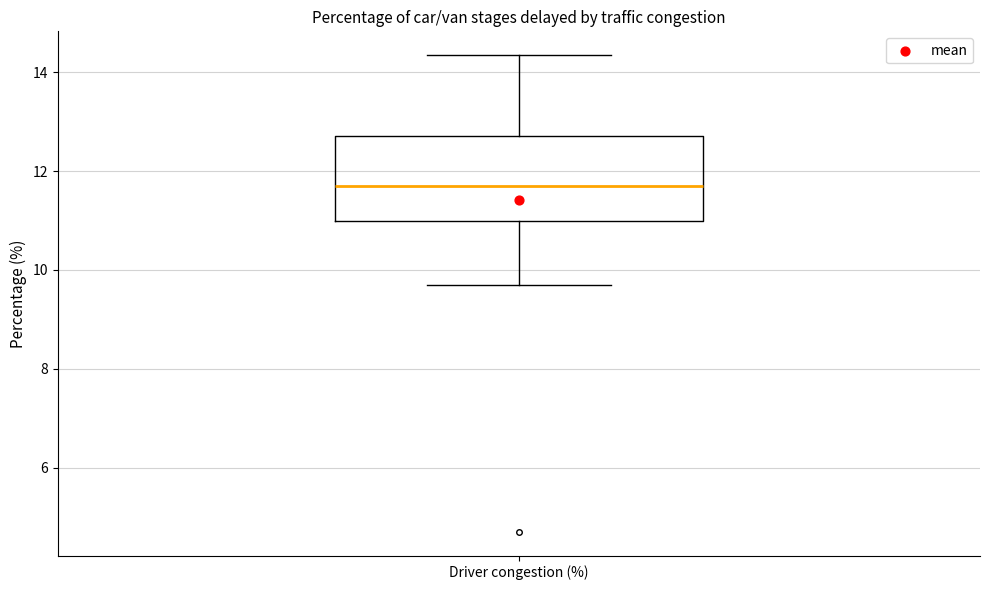

Read this box plot against the y-axis: the position of the median line, the range covered by the box, and the ends of both whiskers. The values are not printed on the chart, so give them approximately, as read against the axis.

median 11.8, box 11.0 to 12.8, whiskers 9.8 to 14.4